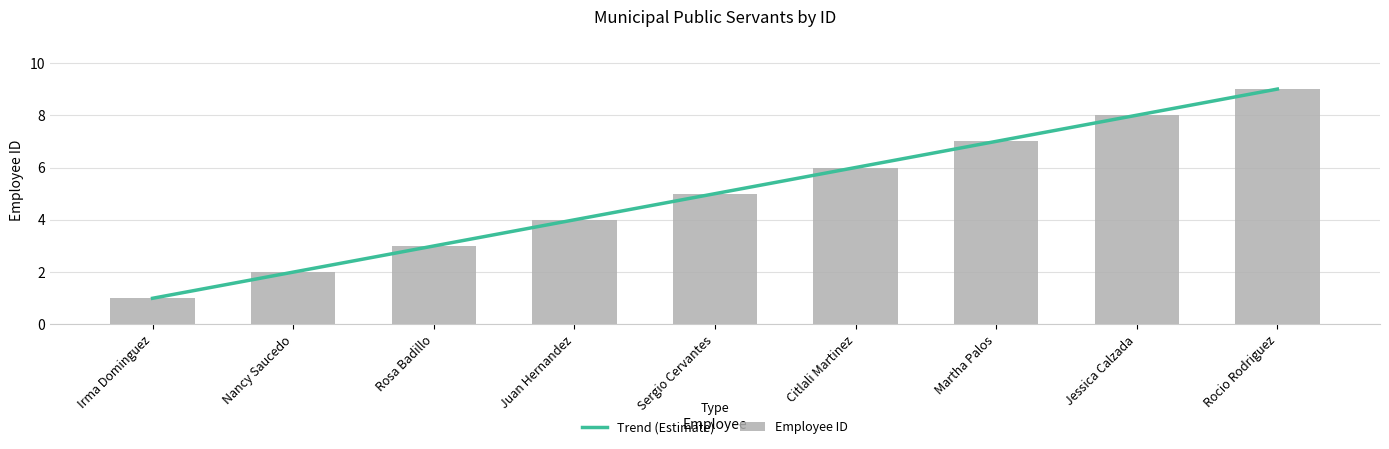

Are the bars horizontal?

No